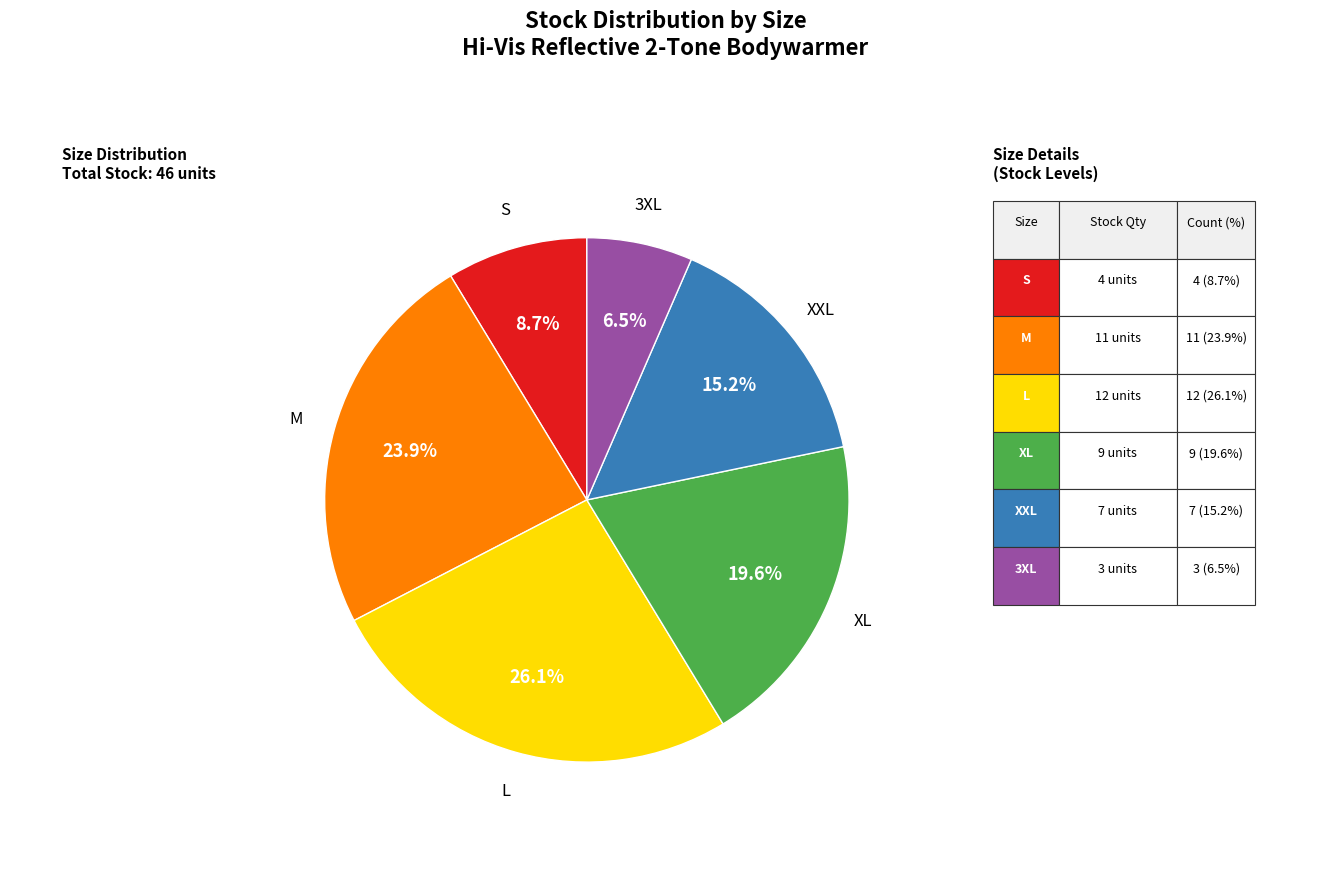

True or false: XXL accounts for 21% of the total.

False